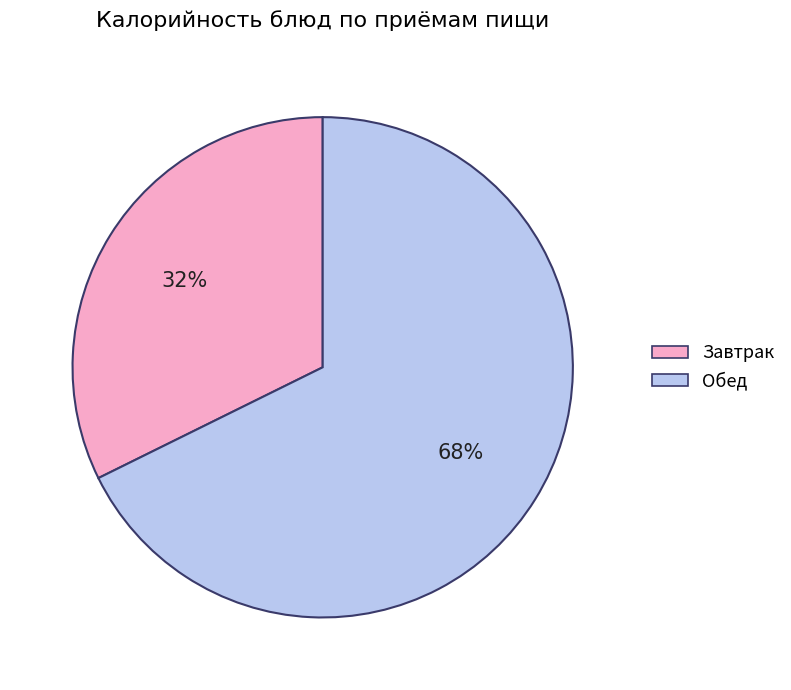

To the nearest percent, what is the average slice percentage?

50%